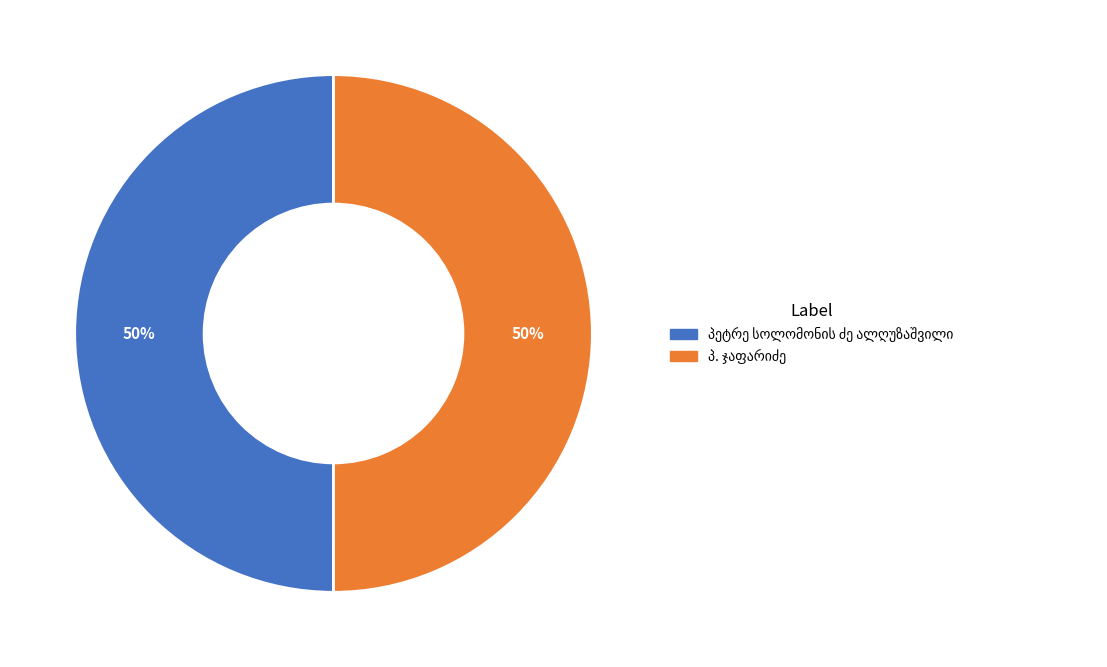

To the nearest percent, what is the average slice percentage?

50%